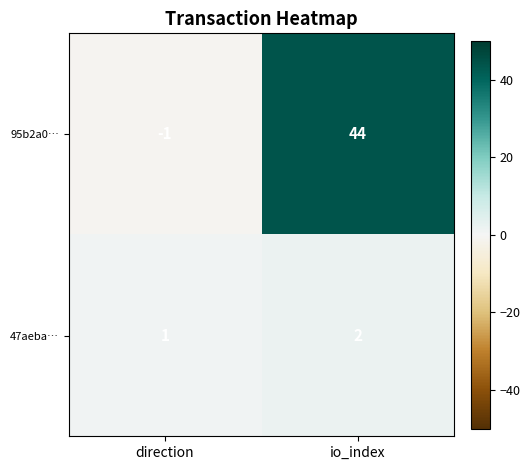

The 47aeba… series shows 2 at io_index. True or false?

True